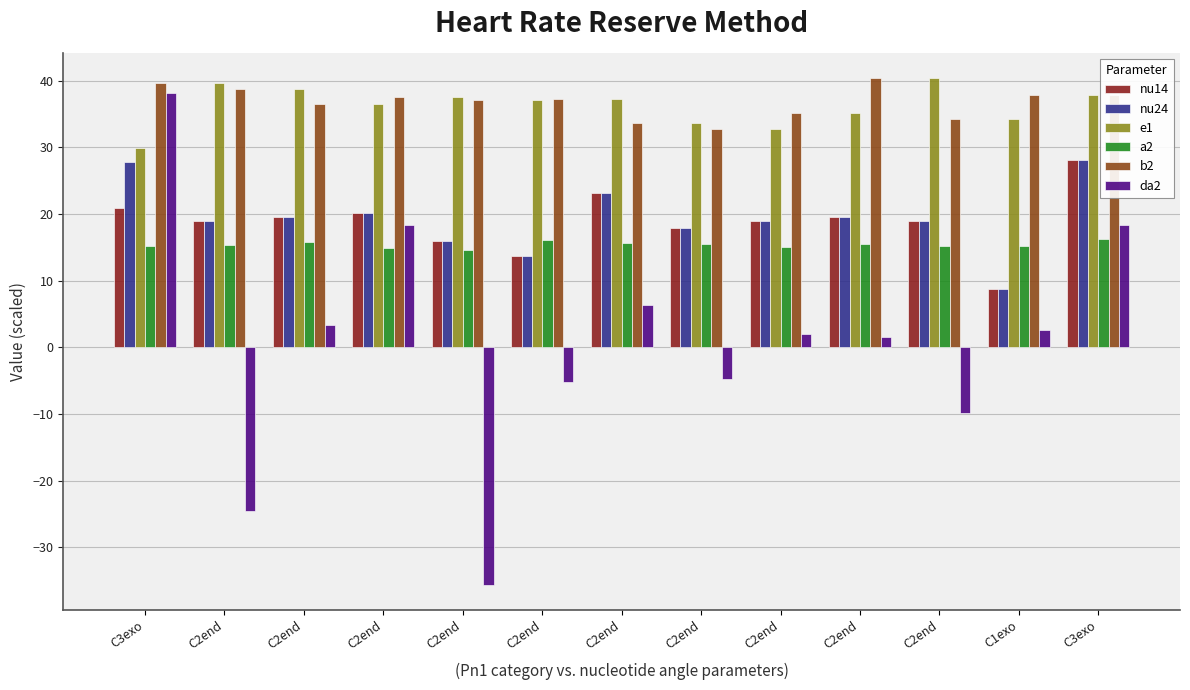

Which series has the largest total across all categories?

b2